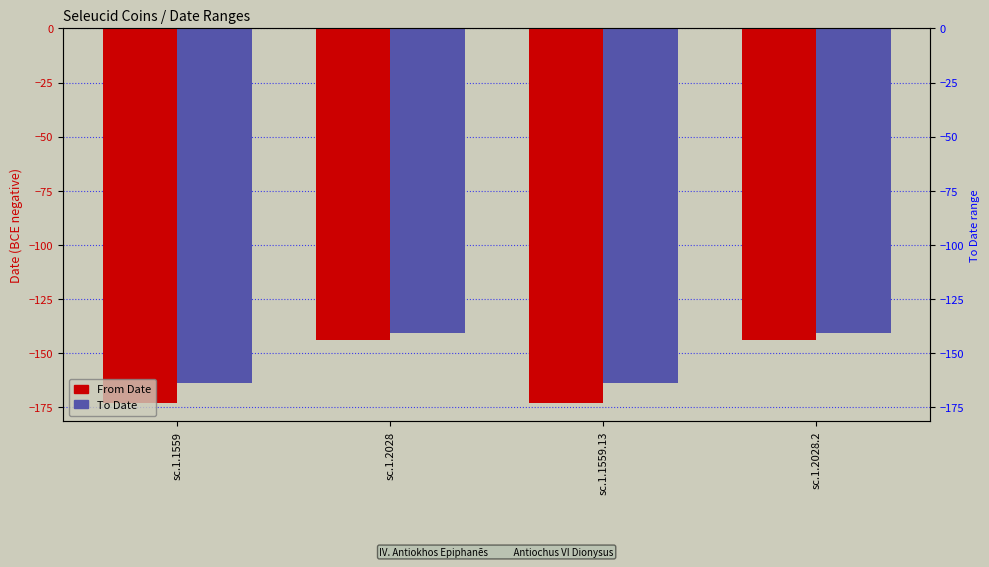

What is the maximum value shown in the chart?

-141